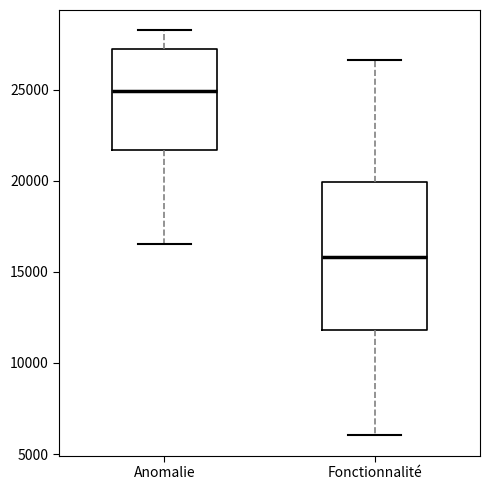

Comparing the boxes themselves (not the whiskers), which one is the tallest?

Fonctionnalité